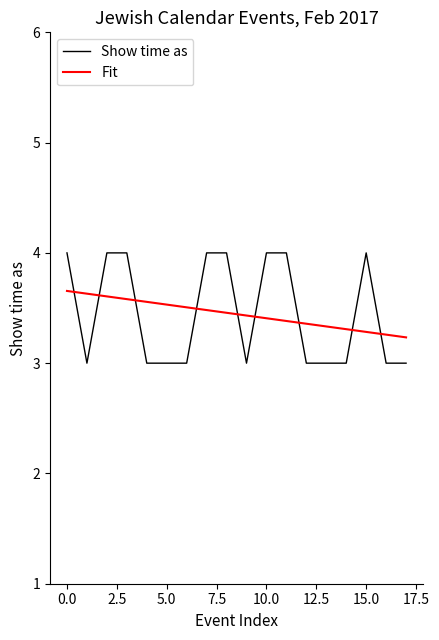

Which series has the widest spread of values?

Show time as